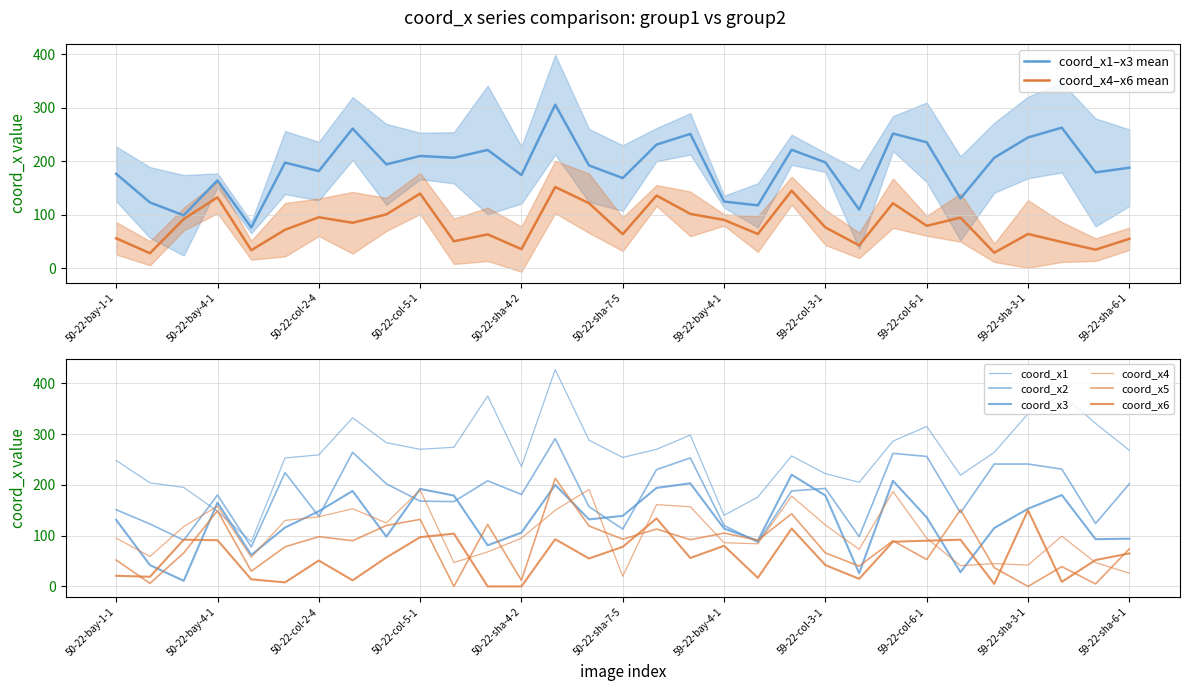

List the series in order of their peak value, lowest first.

coord_x6, coord_x4, coord_x5, coord_x3, coord_x2, coord_x1